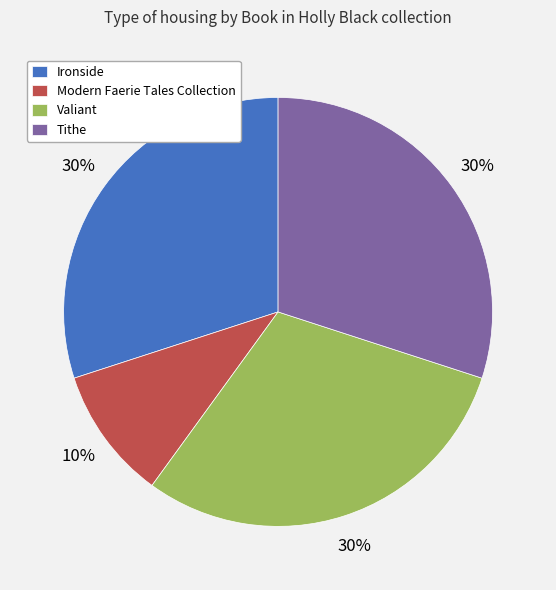

Does any single category account for the majority?

No